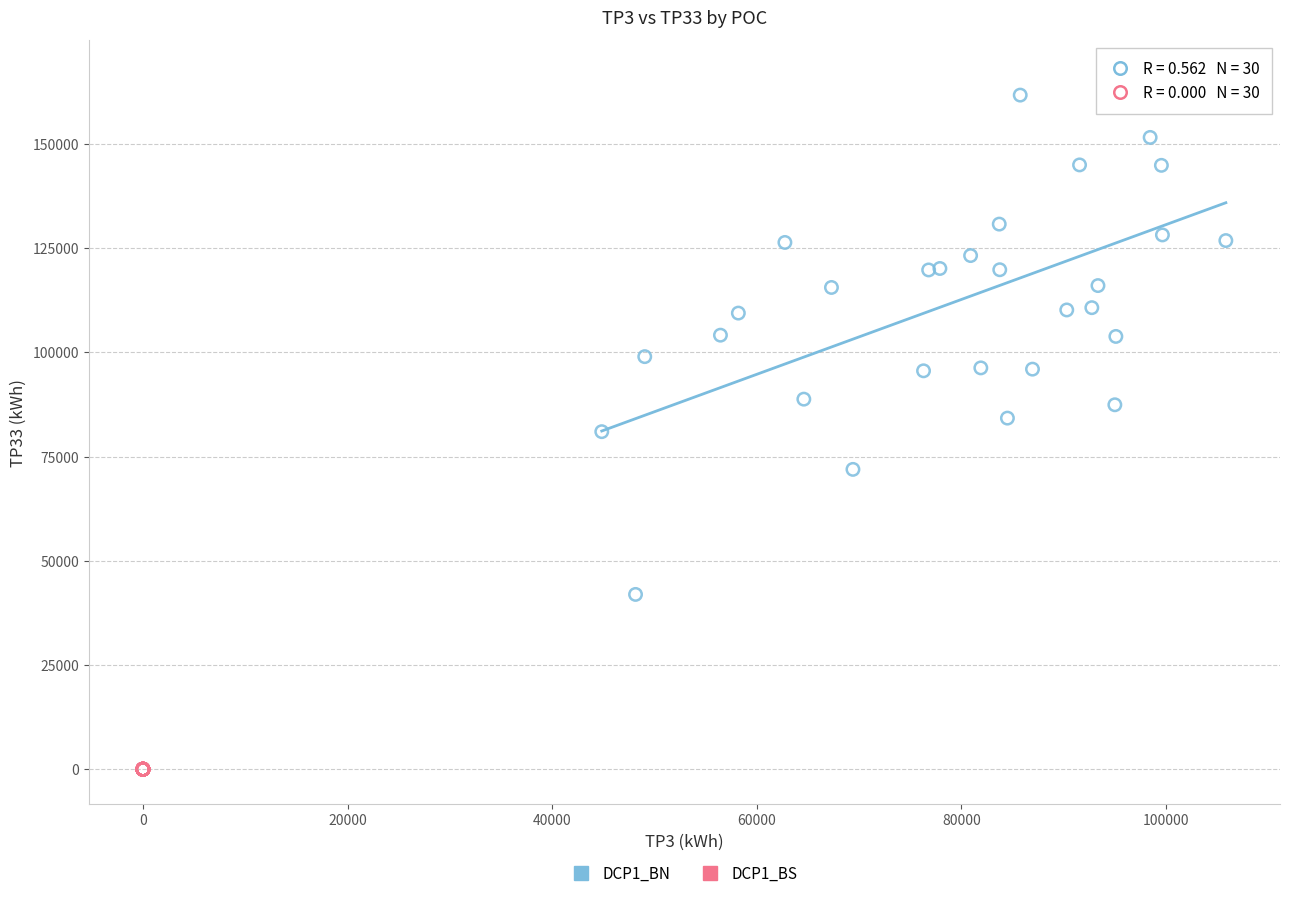

Which series contains the lowest Y value?

DCP1_BS